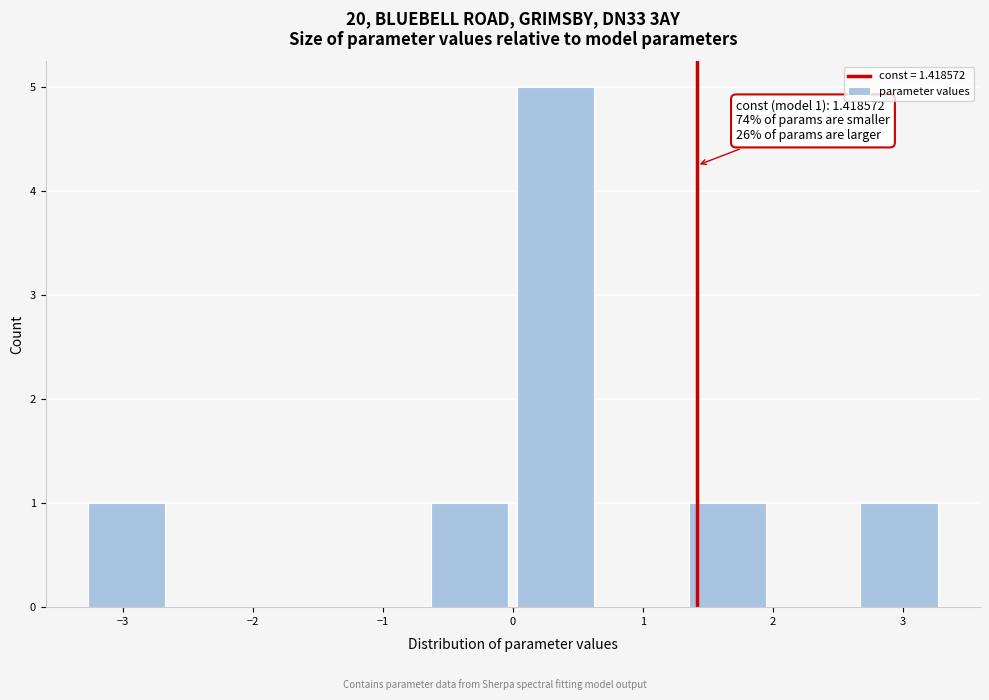

Which range on the x-axis has the tallest bar?

0.0 to 0.7